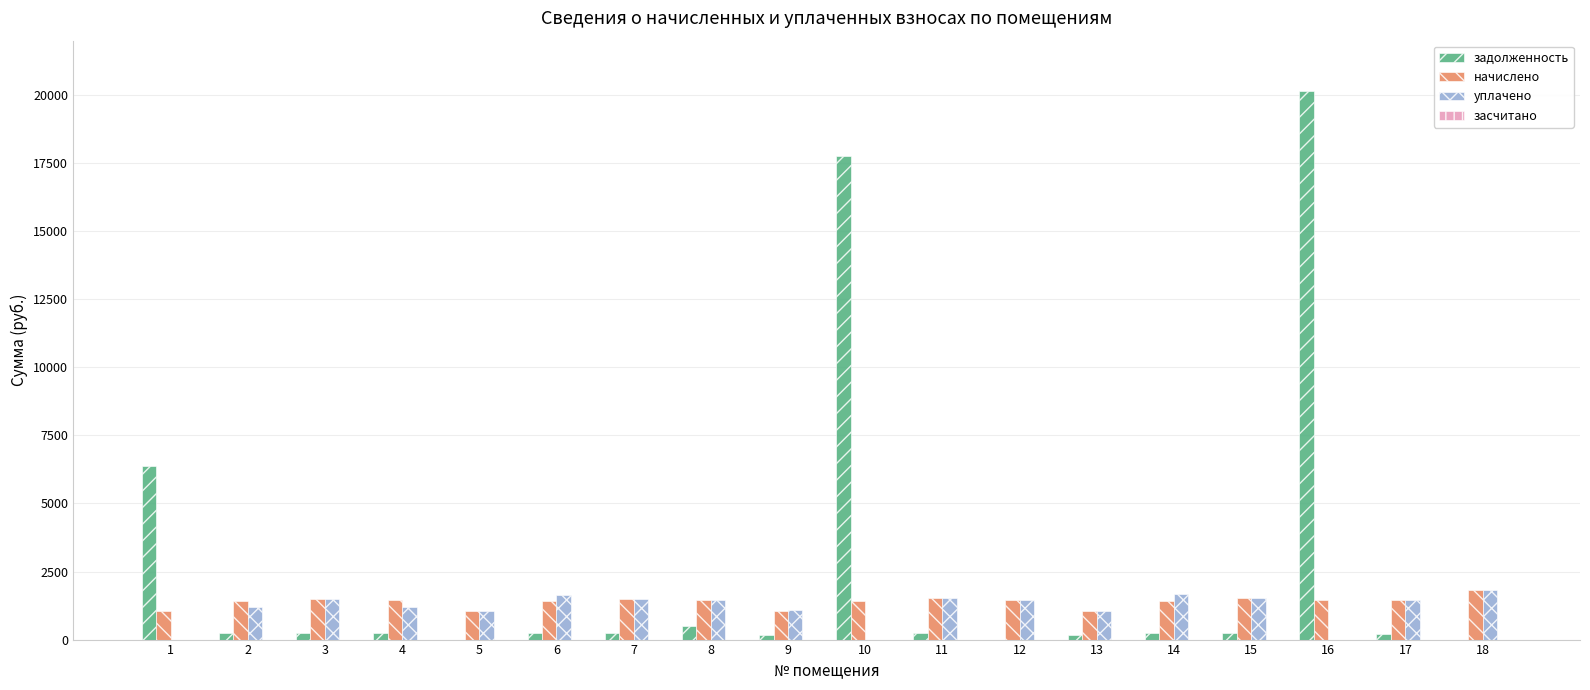

What is the sum of all задолженность values?

47290.1